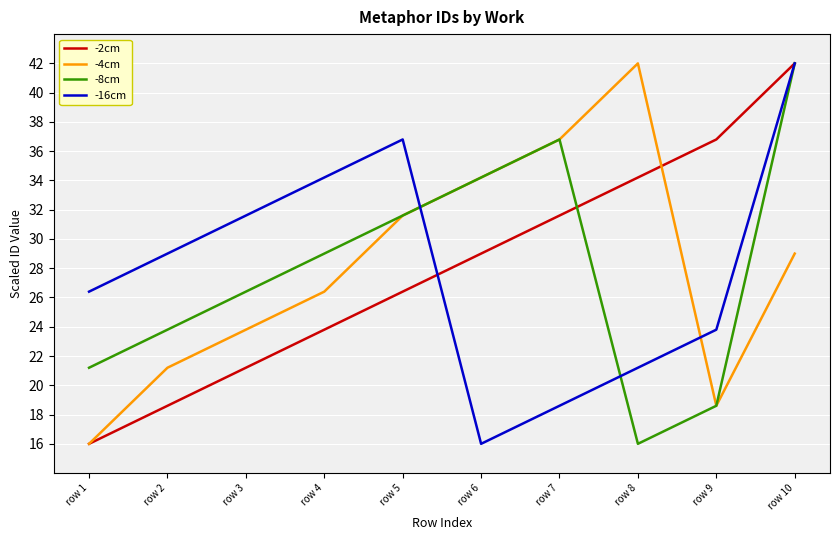

At which category does -8cm reach its first local valley?

row 8